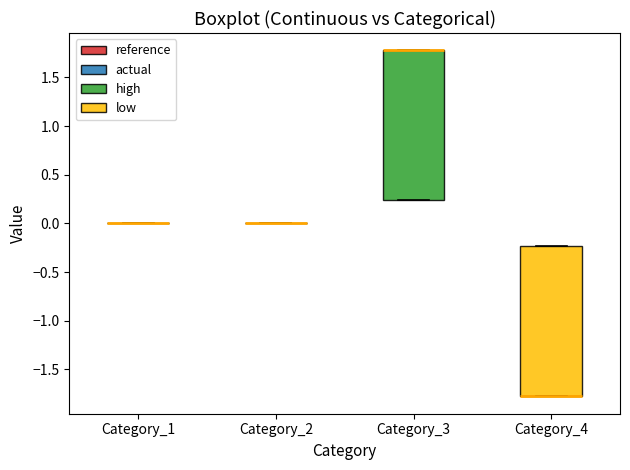

Reading left to right, read every box against the y-axis: the position of its median line, the range the box covers, and the ends of its whiskers. The values are not printed on the chart, so give them approximately, as read against the axis.

Category_1: box collapsed to a line at 0.00, whiskers 0.00 to 0.00
Category_2: box collapsed to a line at 0.00, whiskers 0.00 to 0.00
Category_3: median 1.80 (drawn on the box's upper edge), box 0.25 to 1.80, whiskers 0.25 to 1.80
Category_4: median -1.80 (drawn on the box's lower edge), box -1.80 to -0.25, whiskers -1.80 to -0.25